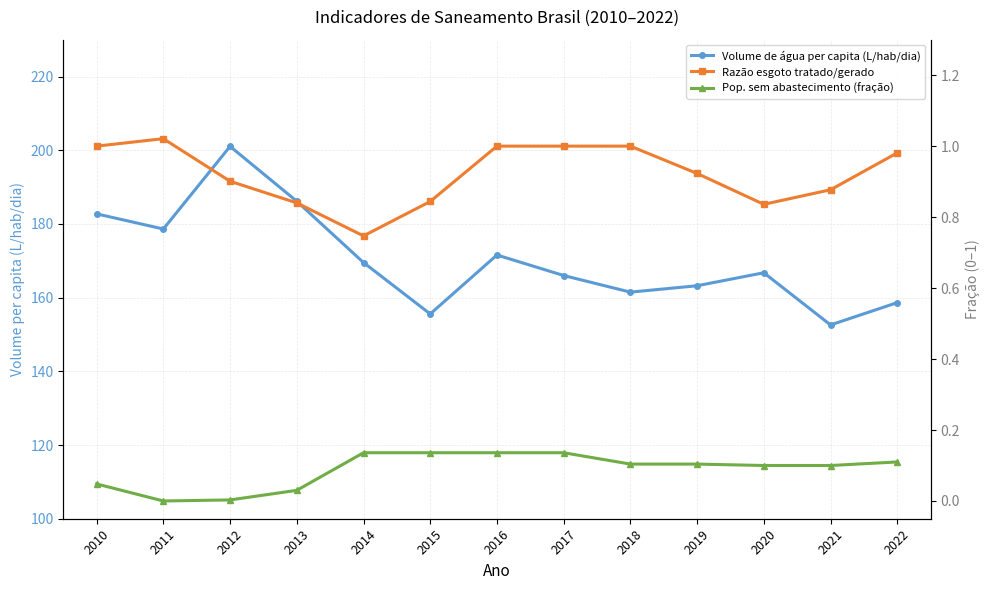

True or false: Pop. sem abastecimento (fração) and Volume de água per capita (L/hab/dia) cross at least once.

False